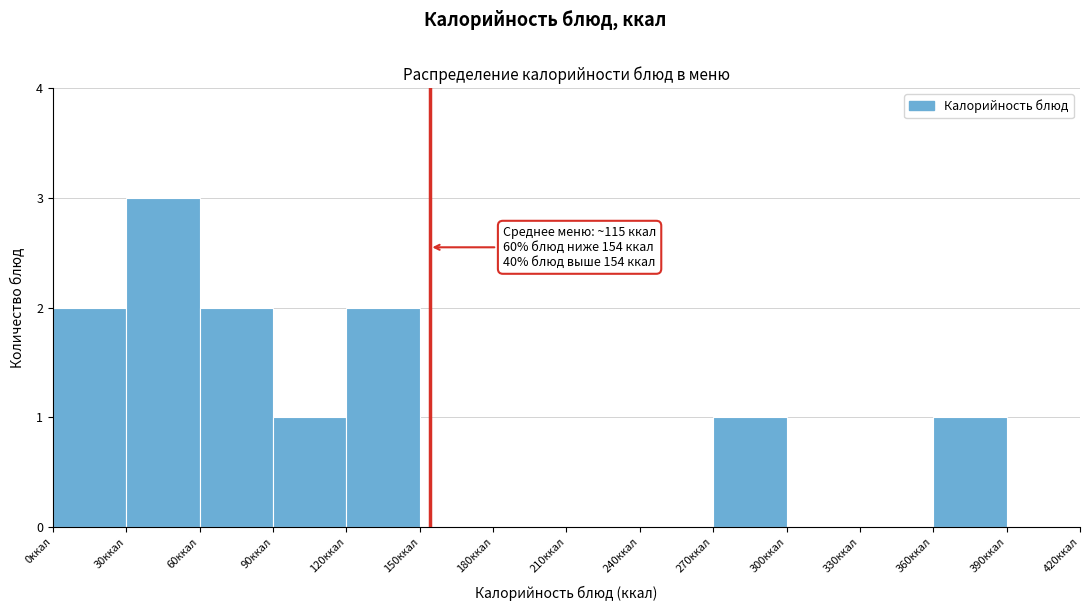

Over which range of the x-axis is the bar tallest?

30 to 60